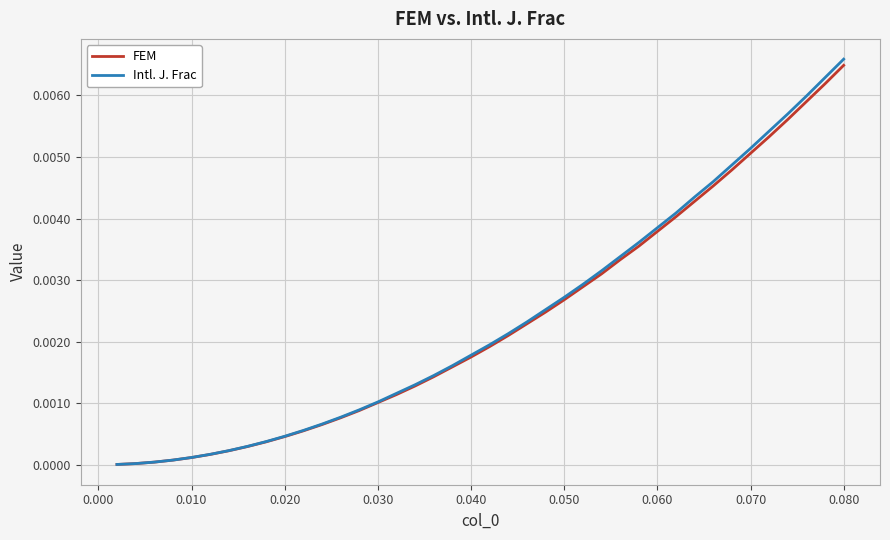

Which series has the largest range (max minus min)?

Intl. J. Frac